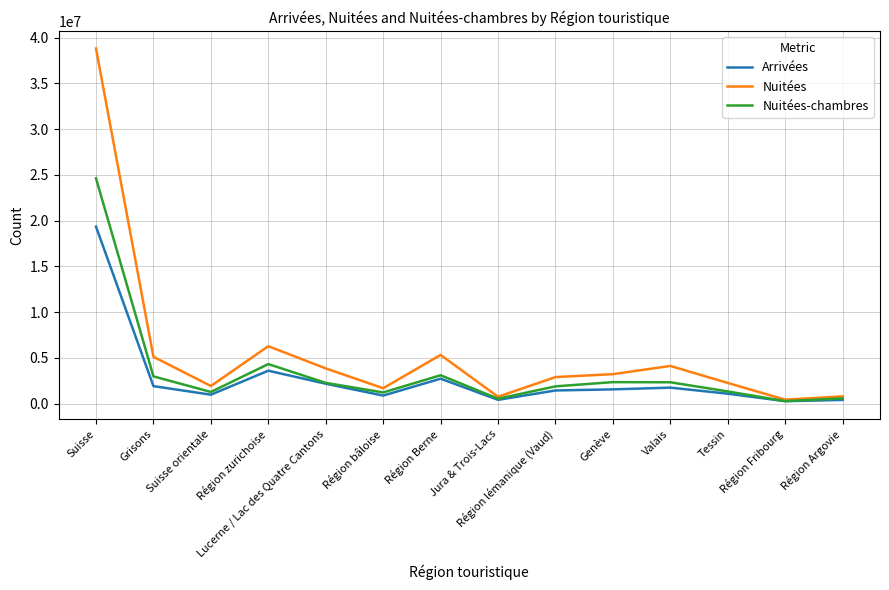

What is the average value of the Nuitées series?

5543825